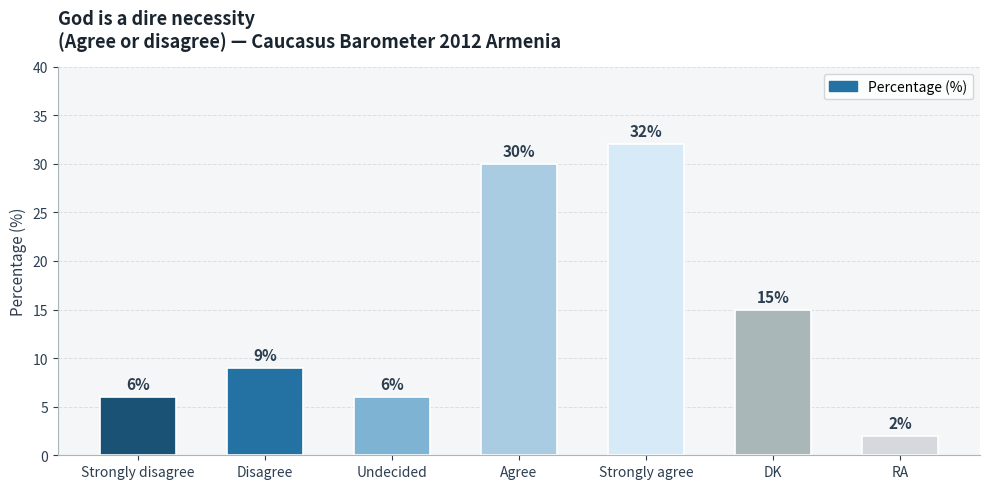

What is the sum of the values at DK and Strongly agree?

47